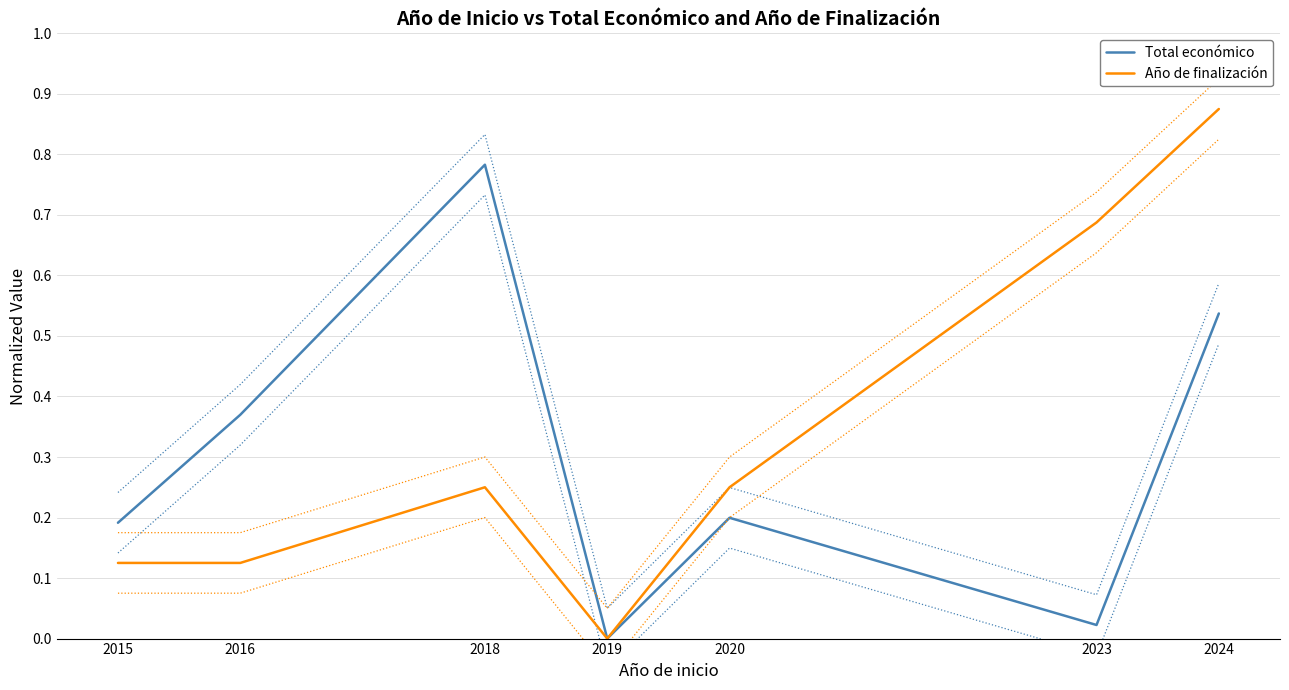

Between 2019 and 2023, which series saw the biggest shift?

Año de finalización